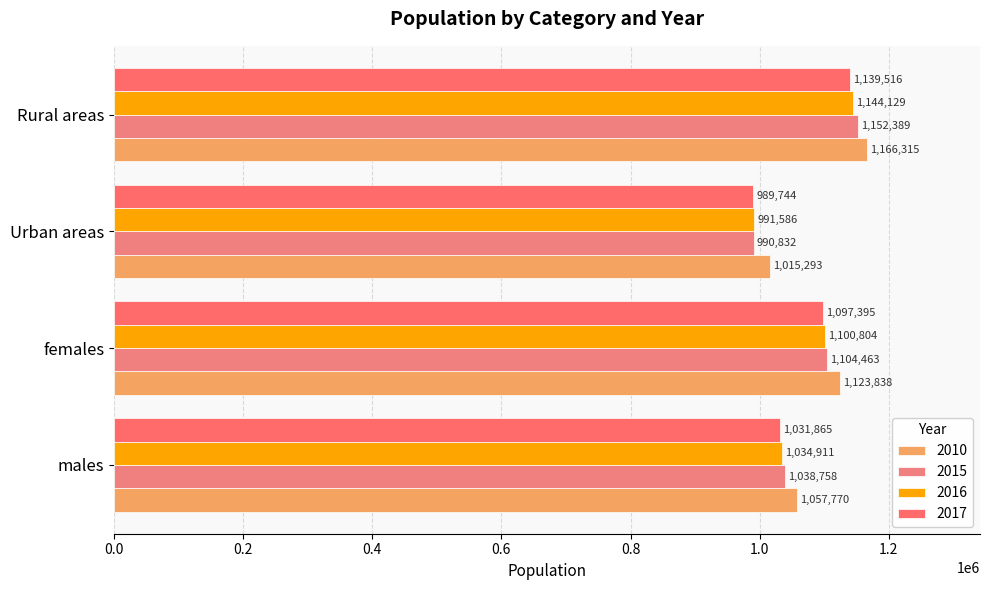

The value of 2015 at Rural areas is 604745. True or false?

False